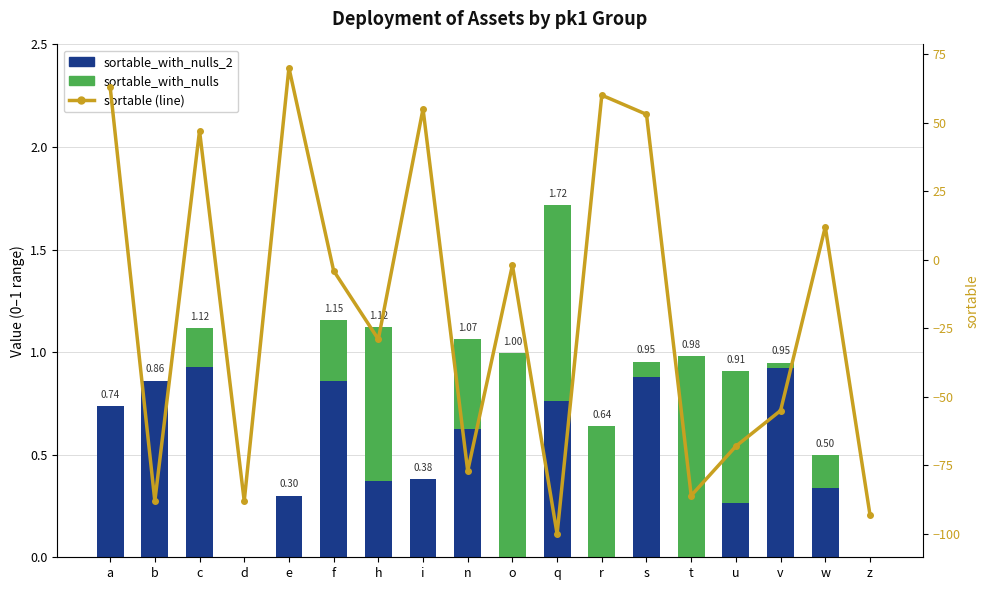

Which has a higher value, v or q?

v